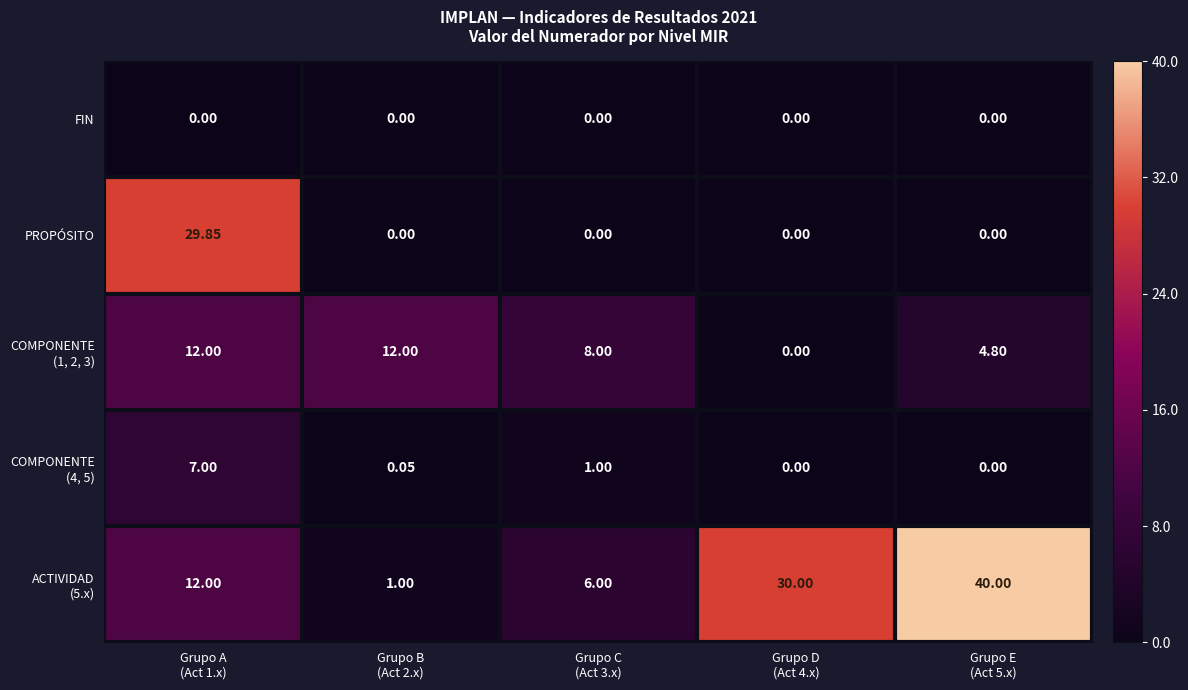

How many data points does each series have?

5